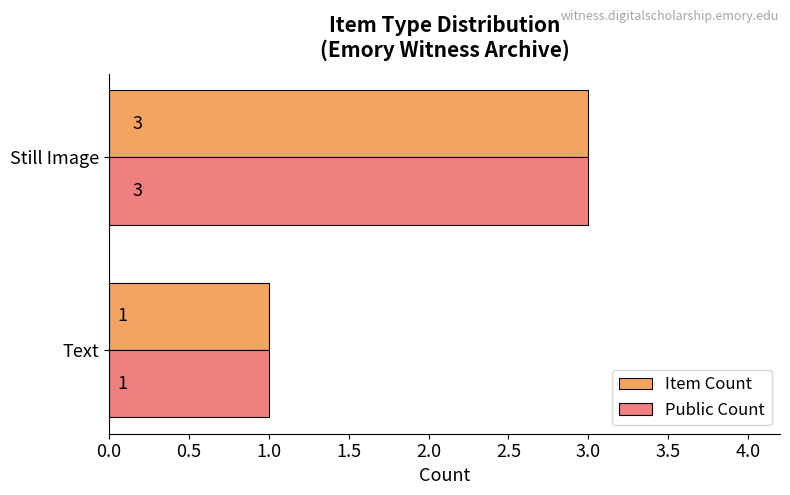

Which label corresponds to the largest value in the chart?

Still Image